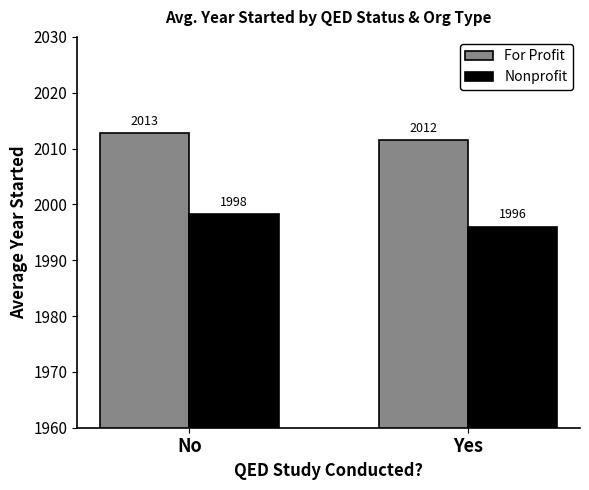

Which category has the lowest value across all series?

Yes